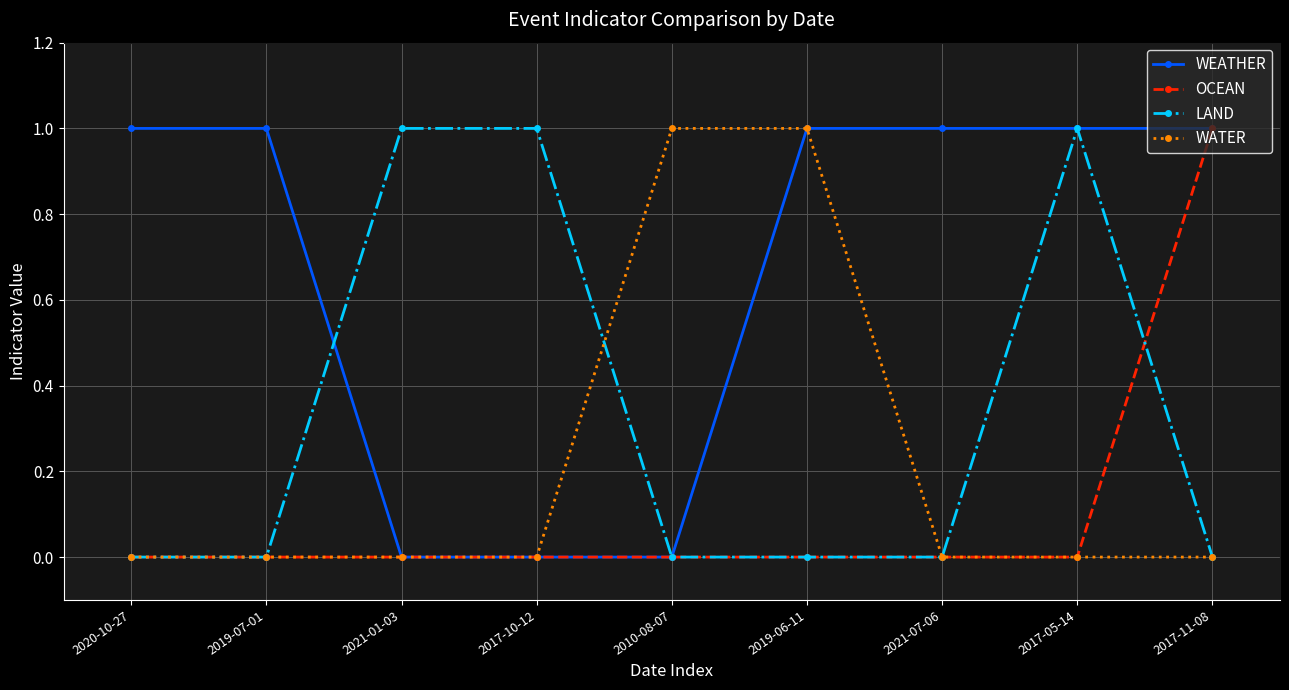

What position from the right is 2019-06-11?

4